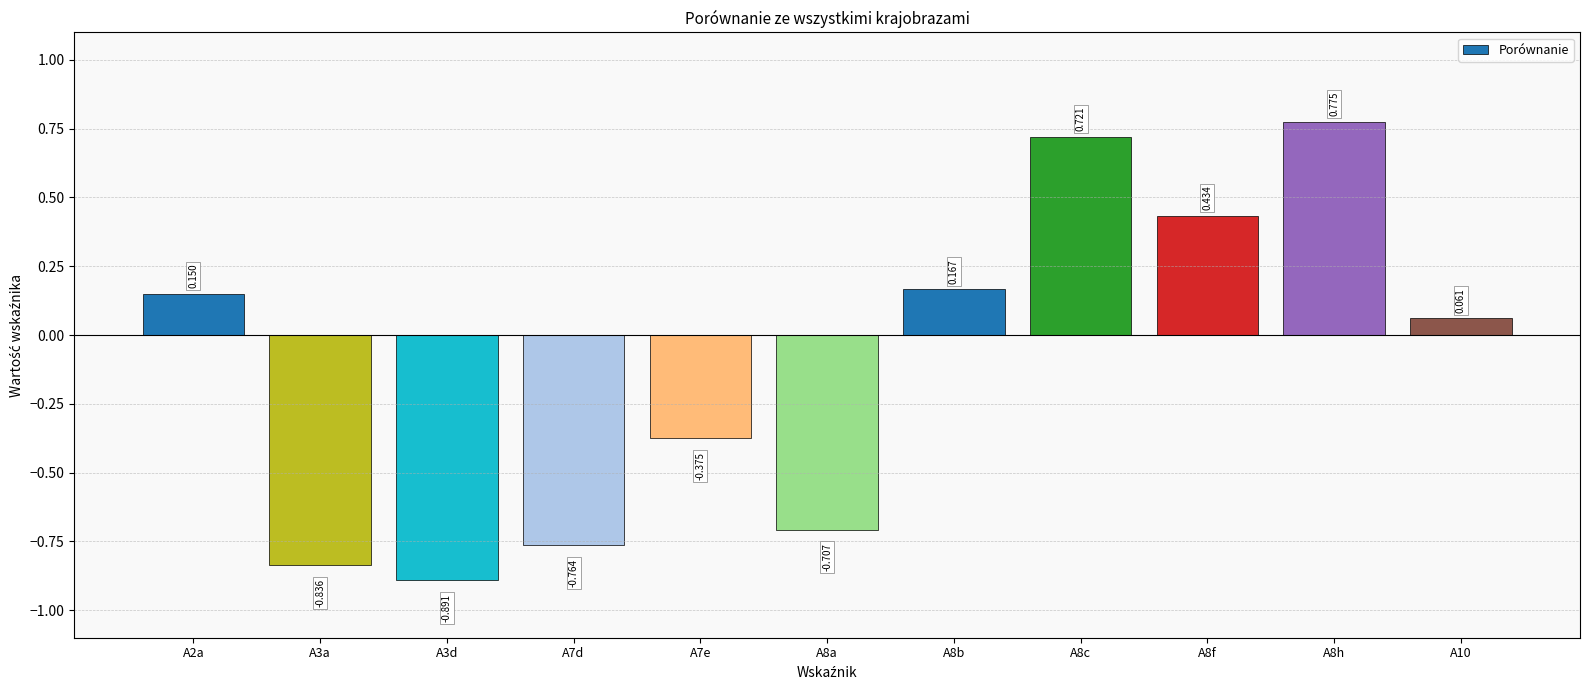

What is the average value?

-0.1